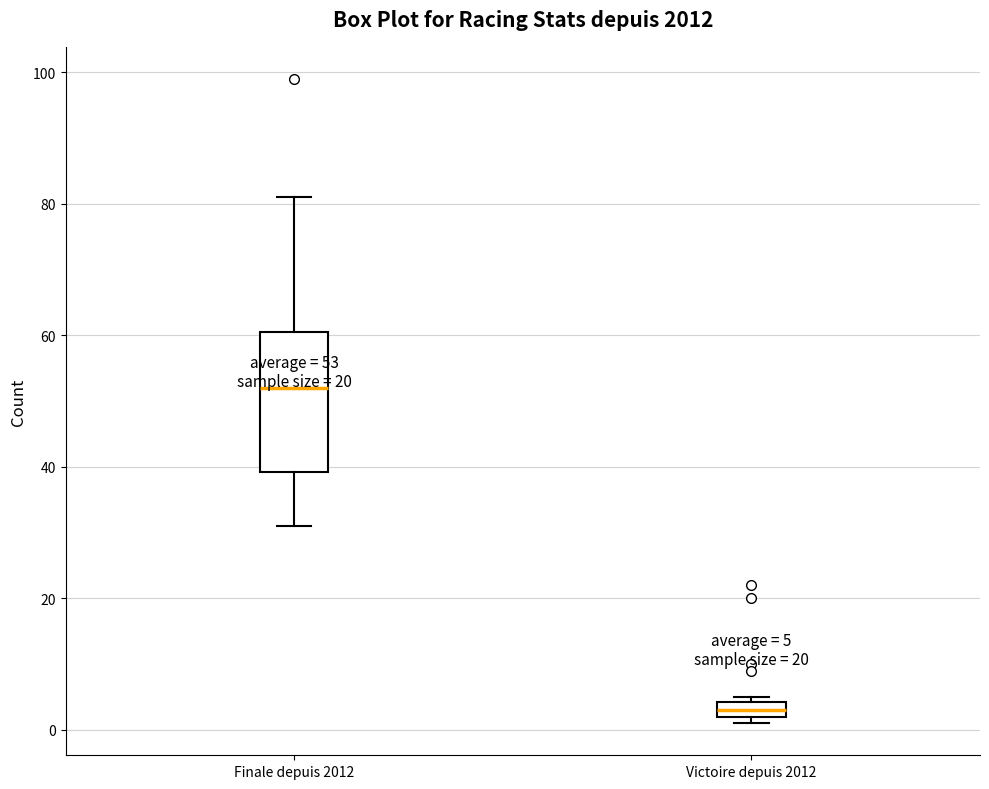

Which box has the highest median line?

Finale depuis 2012